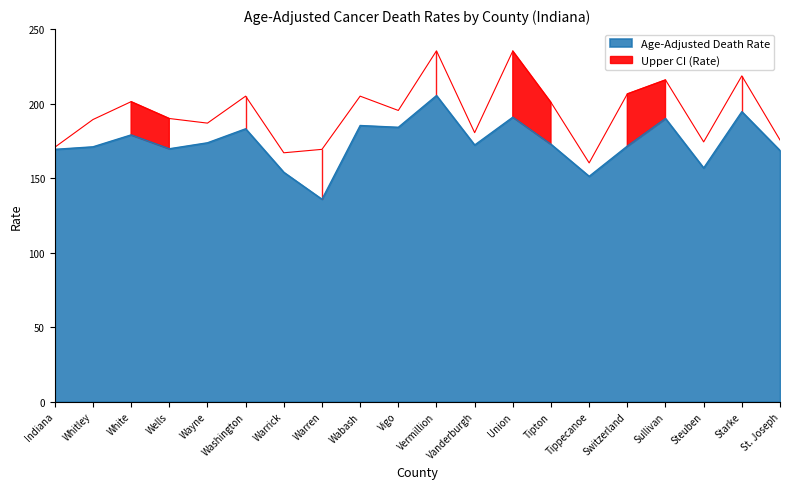

True or false: Age-Adjusted Death Rate has more than 0 interior local peaks.

True